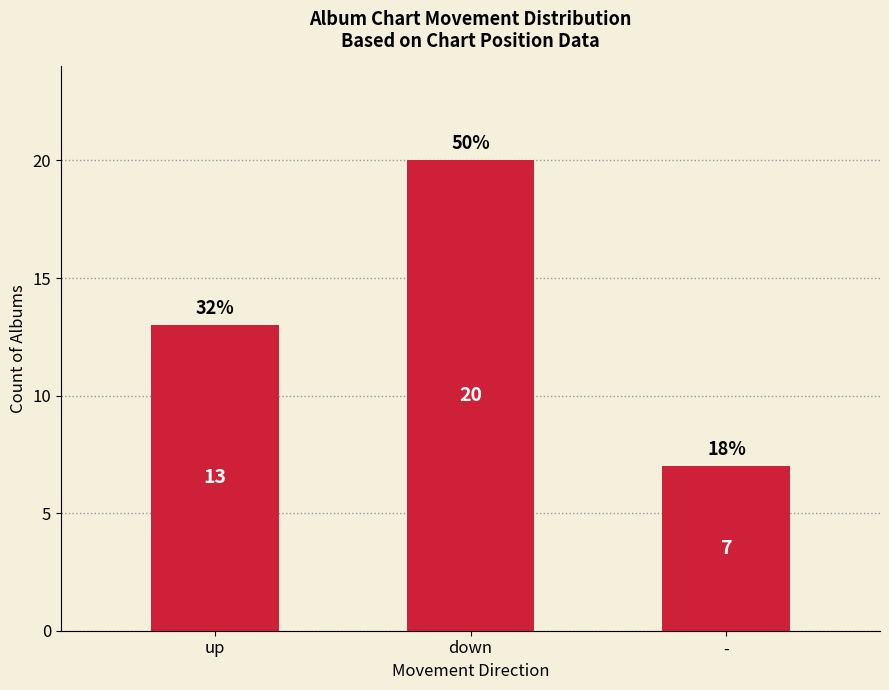

What is the maximum value shown in the chart?

20